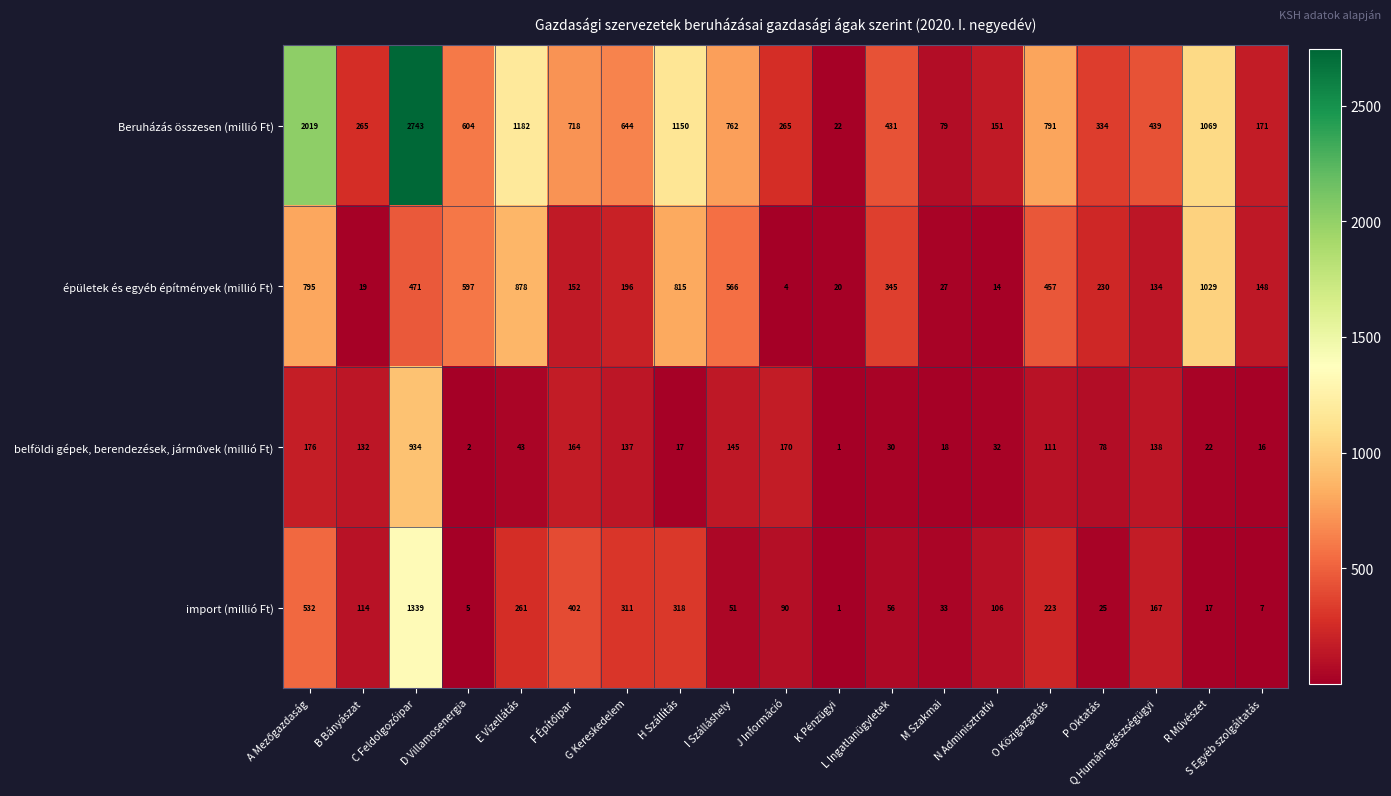

What is the sum of all import (millió Ft) values?

4058